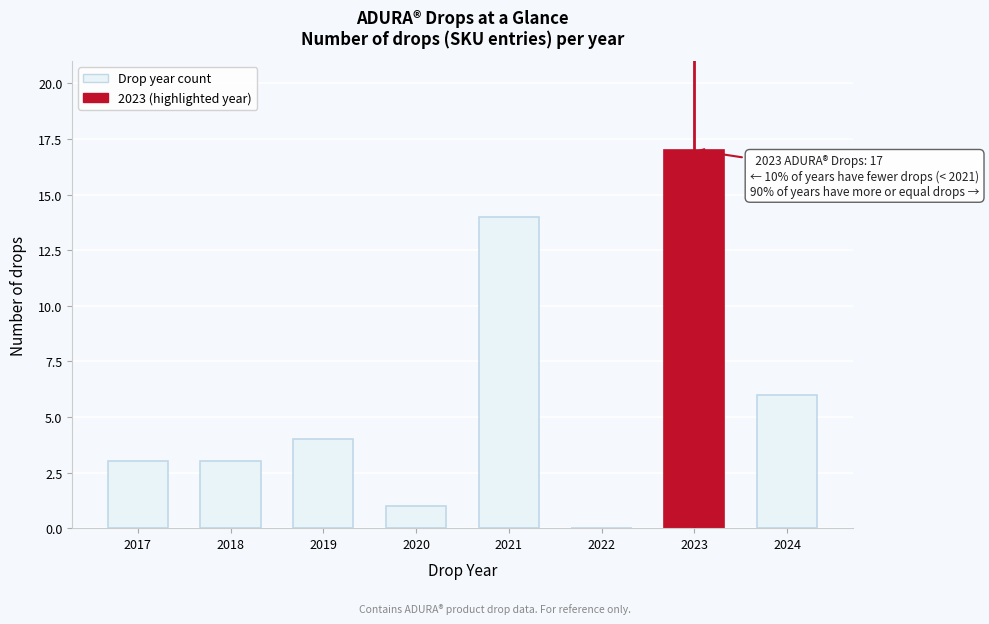

Reading right to left, list all the values displayed in this chart.

2024=6	2023=17	2022=0	2021=14	2020=1	2019=4	2018=3	2017=3